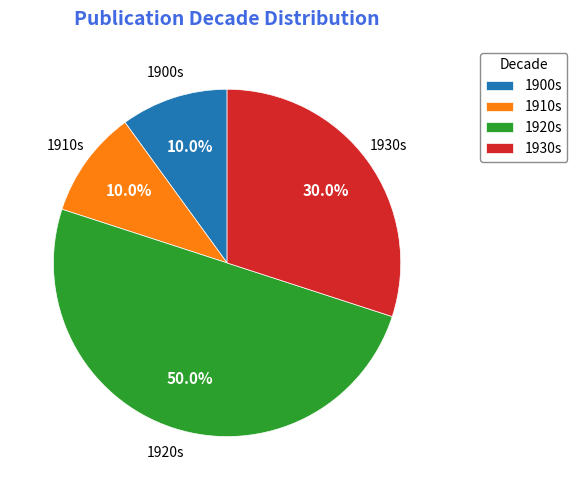

What is the total percentage of 1920s and 1910s?

60.0%